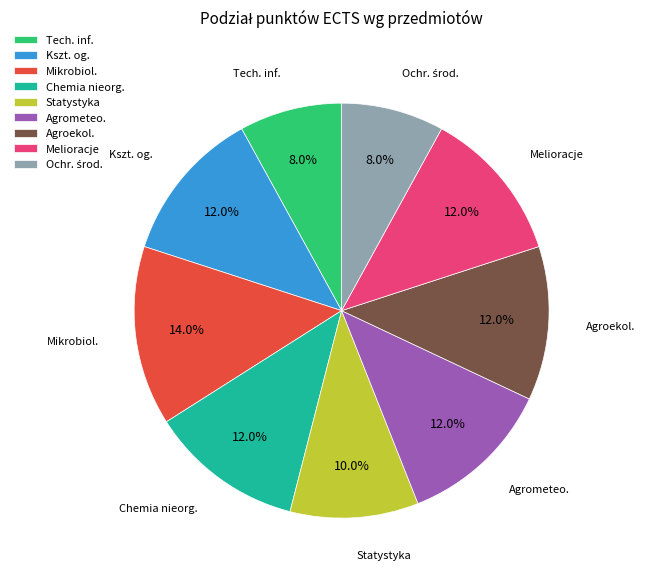

Combined, what portion of the pie is Statystyka and Agrometeo.?

22.0%